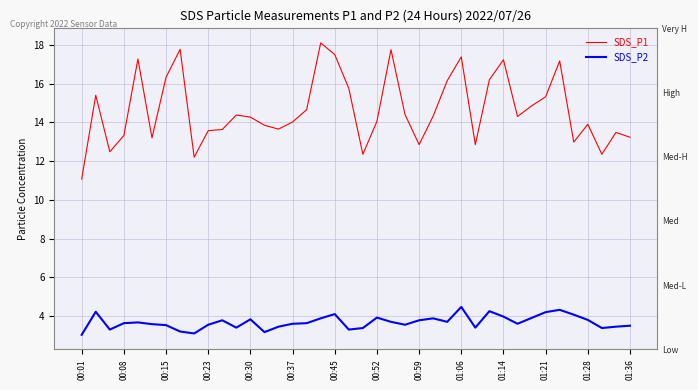

What is the lowest value of the SDS_P2 series?

3.0